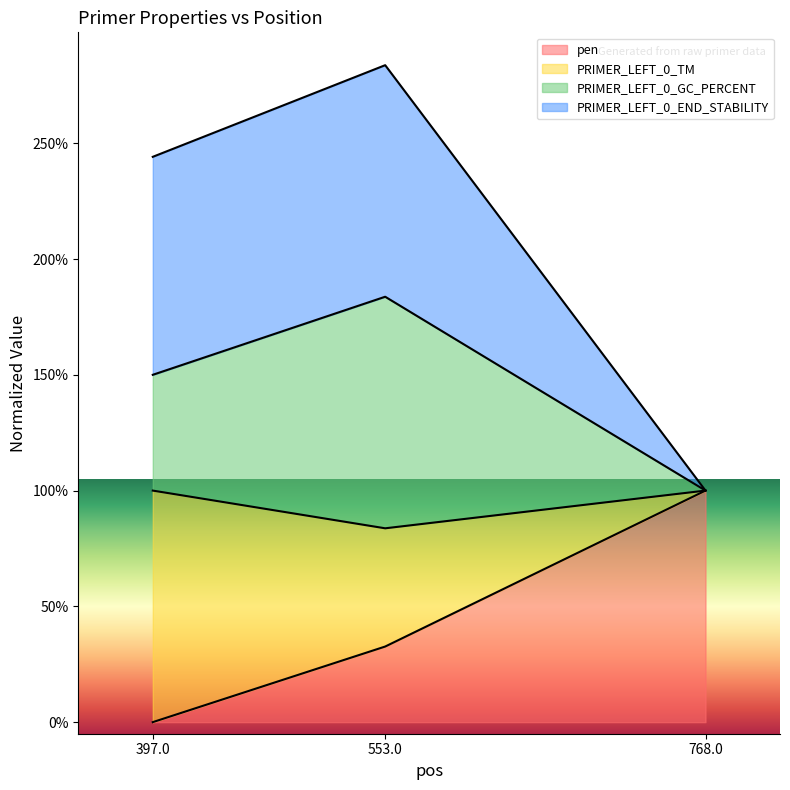

Rank the categories by pen value from highest to lowest.

768.0, 553.0, 397.0